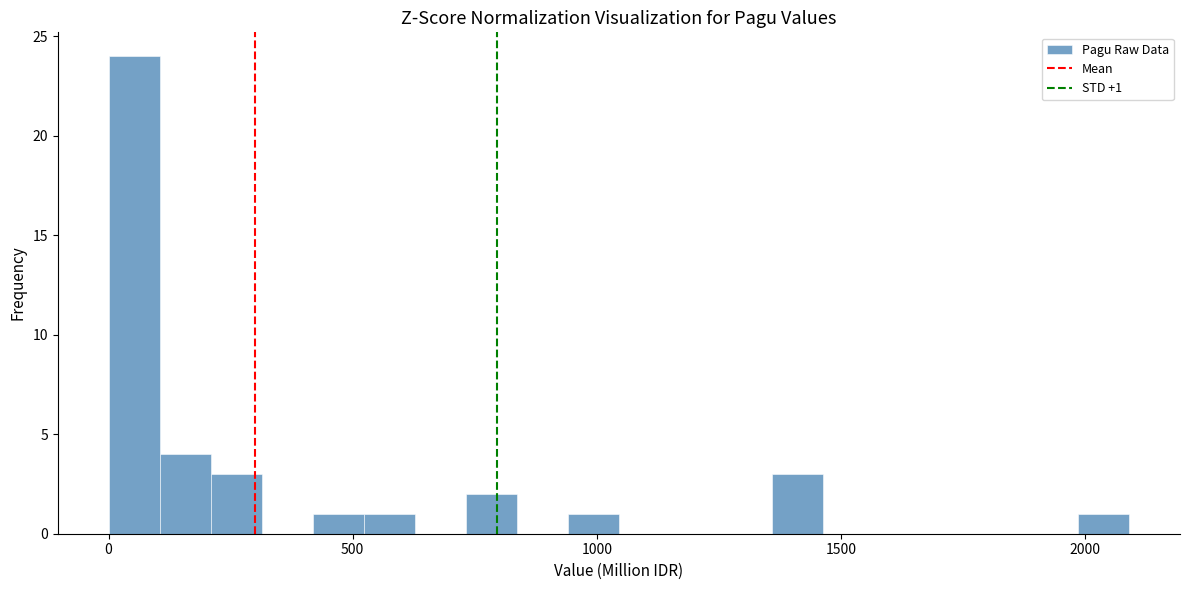

Around what value on the x-axis is the tallest bar? Give the approximate position of its centre, as read against the axis.

50